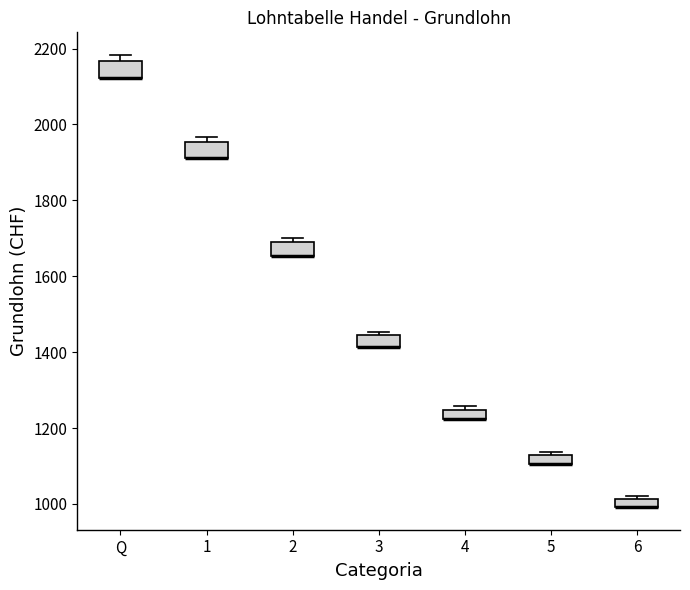

Where is the upper edge of the box for 4 on the y-axis? The values are not printed on the chart, so give them approximately, as read against the axis.

1240